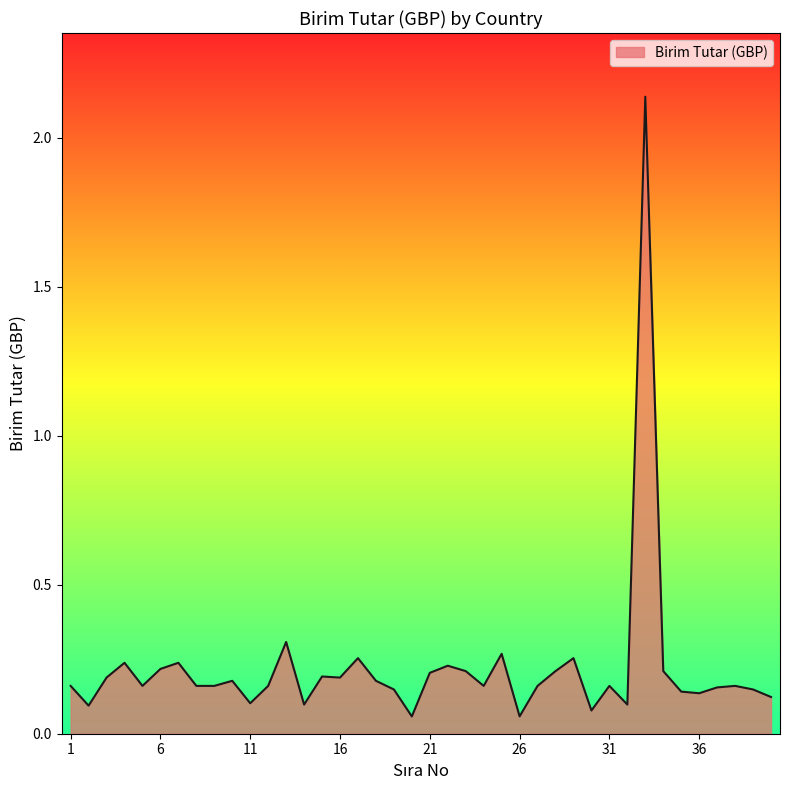

How many lines are shown in the chart?

1